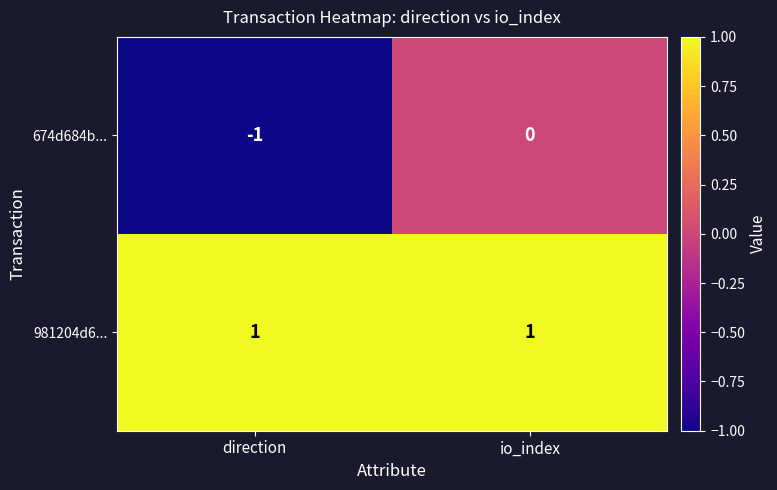

Count the number of categories in the chart.

2